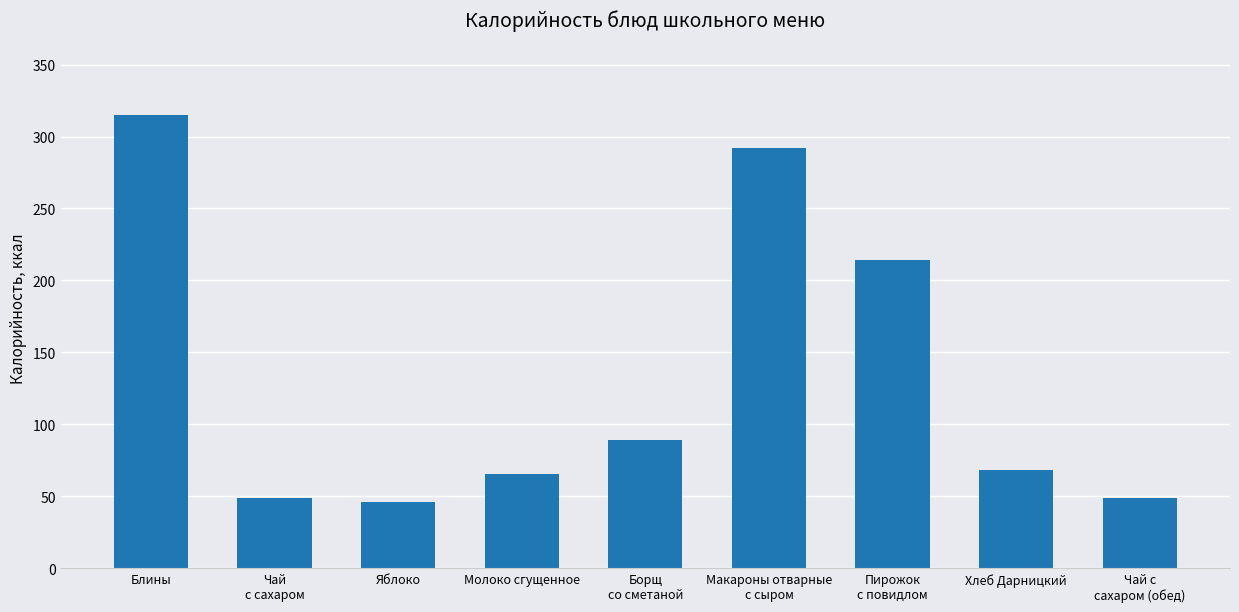

True or false: the data shows 65.6 at Молоко сгущенное.

True